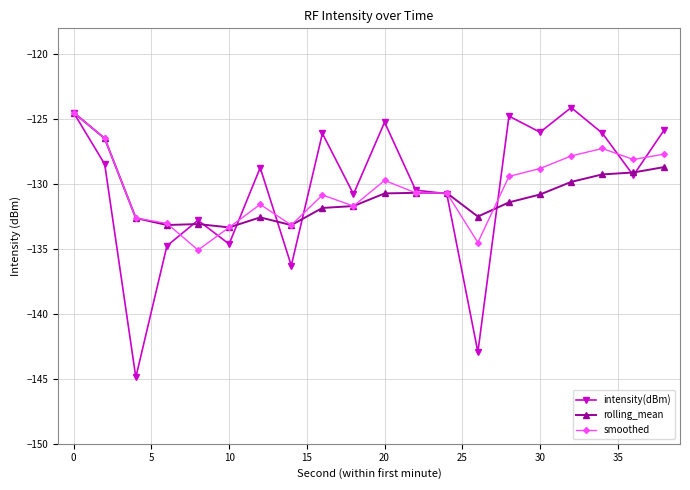

What is the value of the rolling_mean point at the 5th from the left?

-133.1